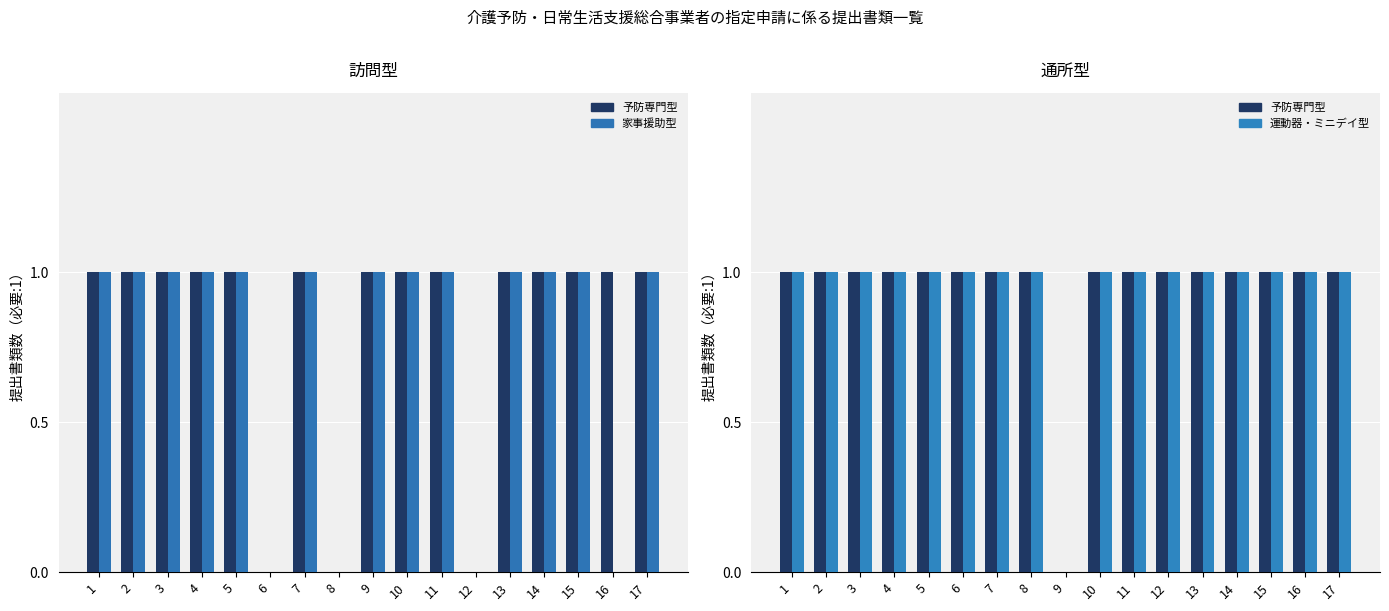

What is the sum of all 通所型・運動器・ミニデイ型 values?

16